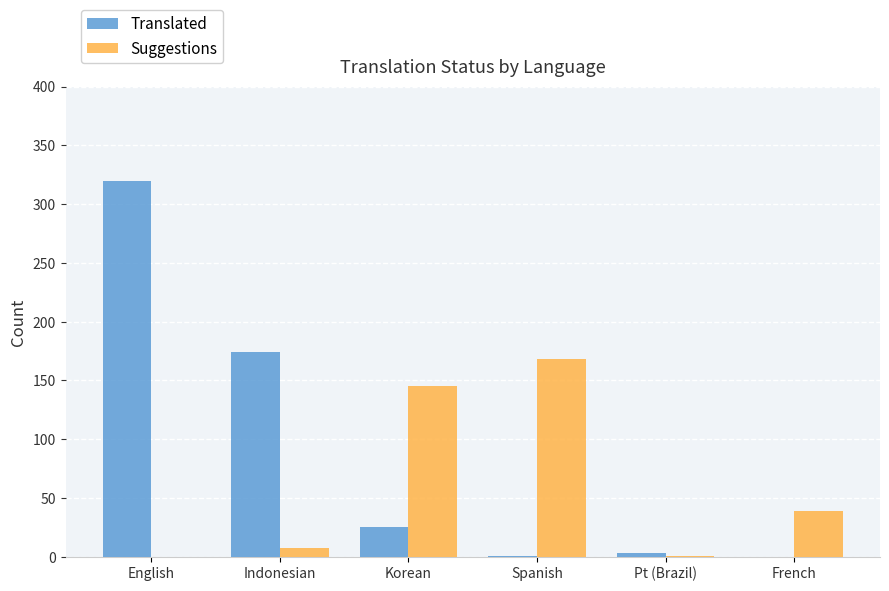

What is the sum of all Suggestions values?

360